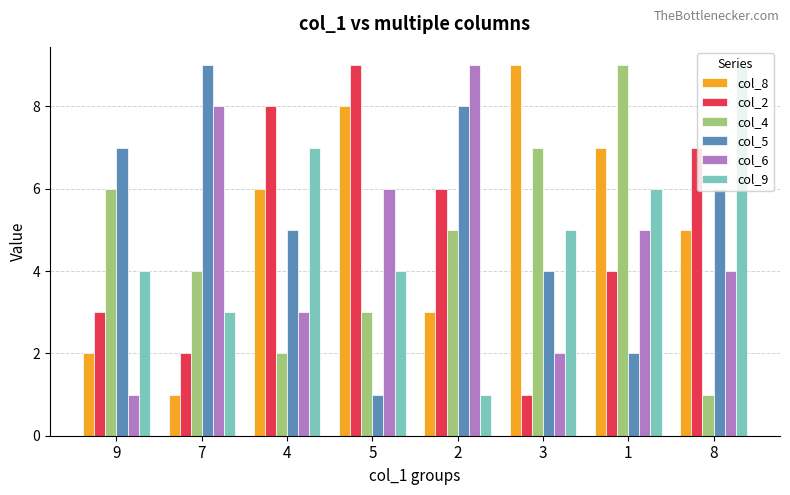

Is the value of col_8 at 5 greater than the value of col_2 at 5?

No